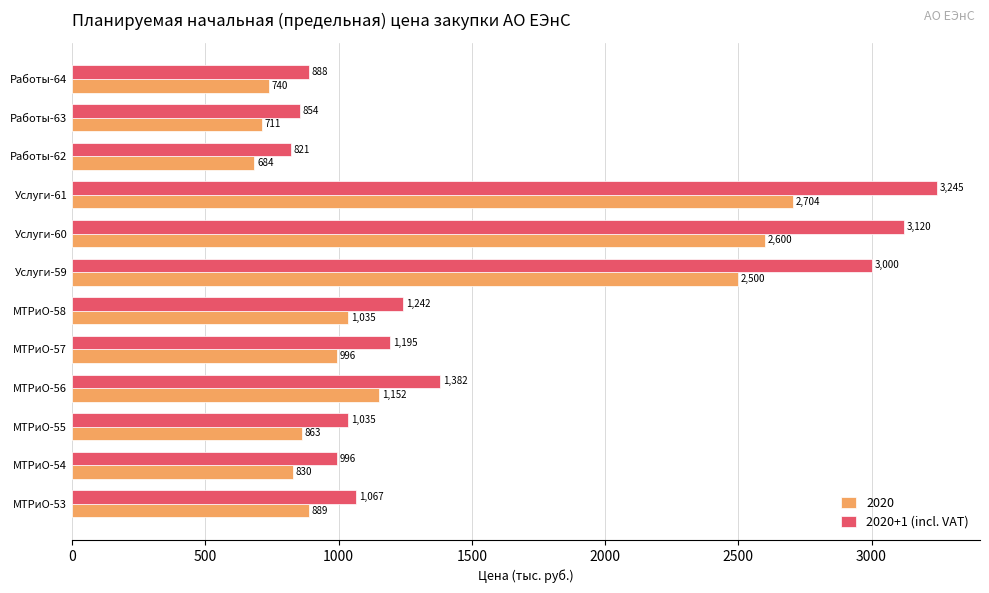

What is the lowest value of the 2020 series?

684.0